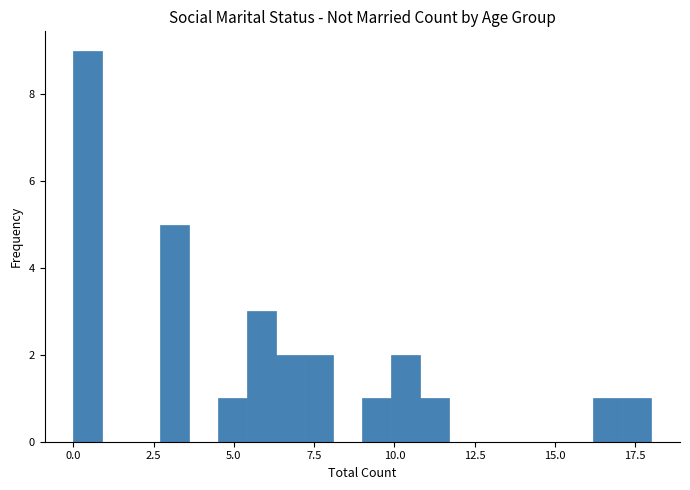

Around what value on the x-axis is the tallest bar? Give the approximate position of its centre, as read against the axis.

0.5